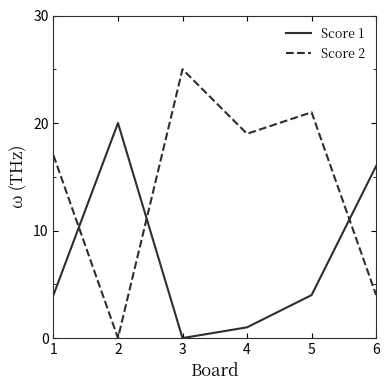

Which series has the largest total across all categories?

Score 2